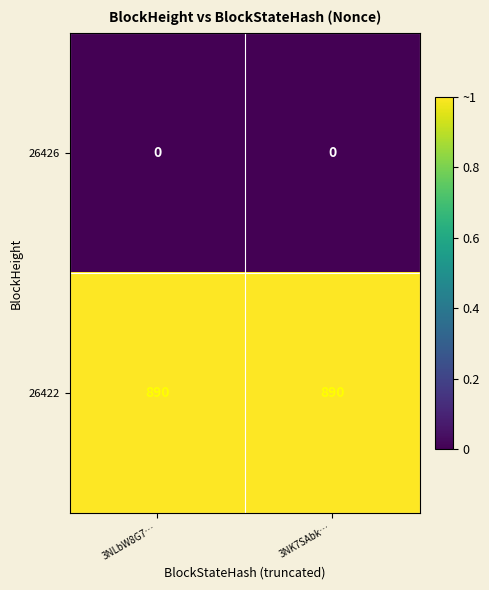

The 26426 series shows 0 at 3NLbW8G7…. True or false?

True